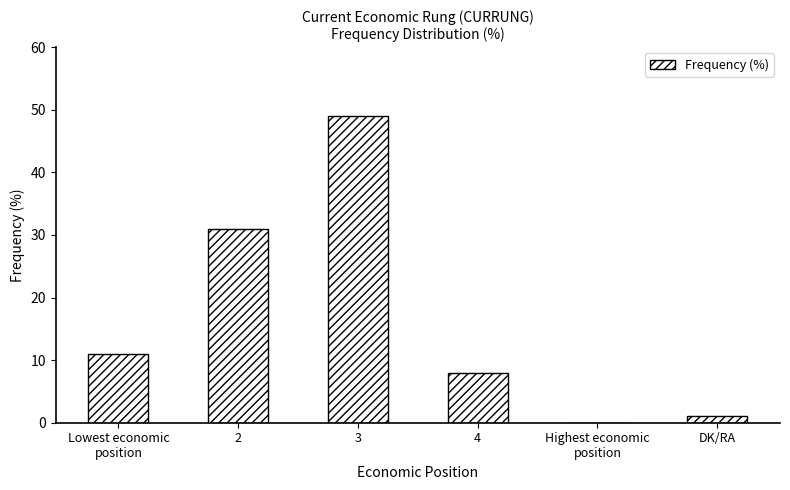

Where is the data nearest to the value 24?

2